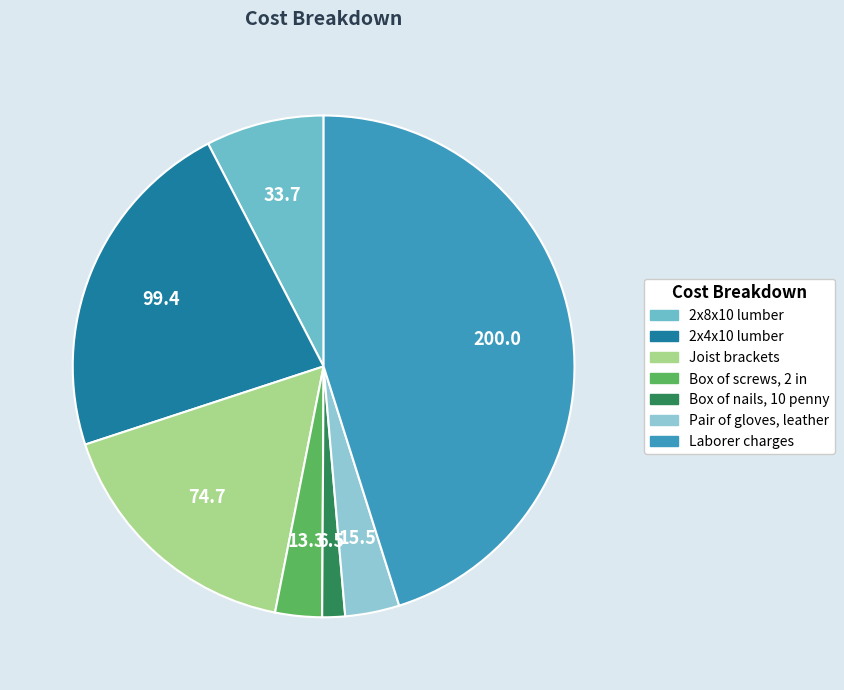

Rank the categories by value from highest to lowest.

Laborer charges, 2x4x10 lumber, Joist brackets, 2x8x10 lumber, Pair of gloves, leather, Box of screws, 2 in, Box of nails, 10 penny